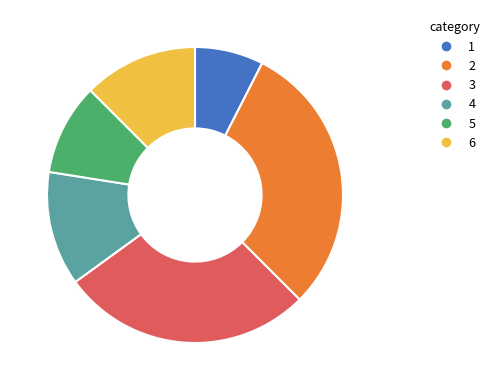

Which slice is the largest?

2